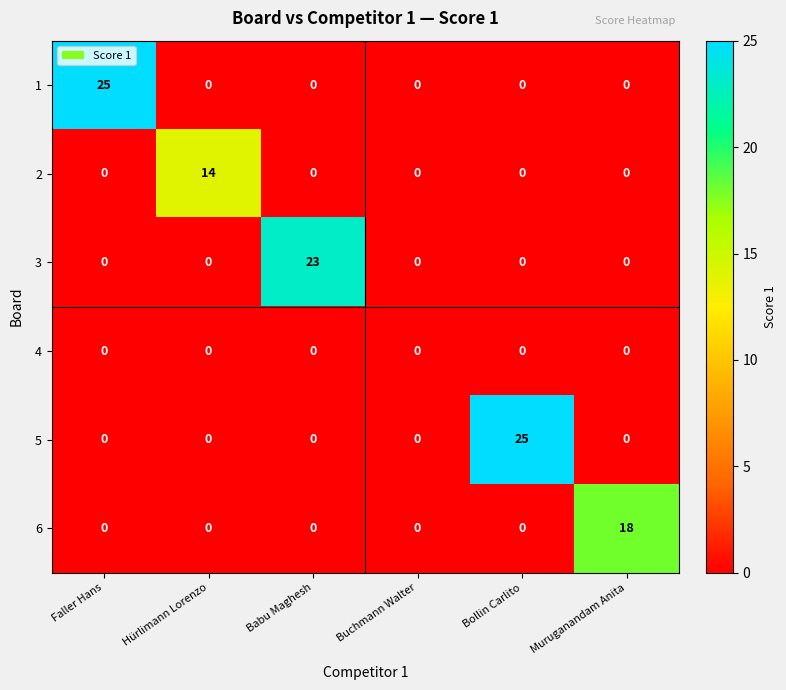

Which series changed the most between Buchmann Walter and Bollin Carlito?

5